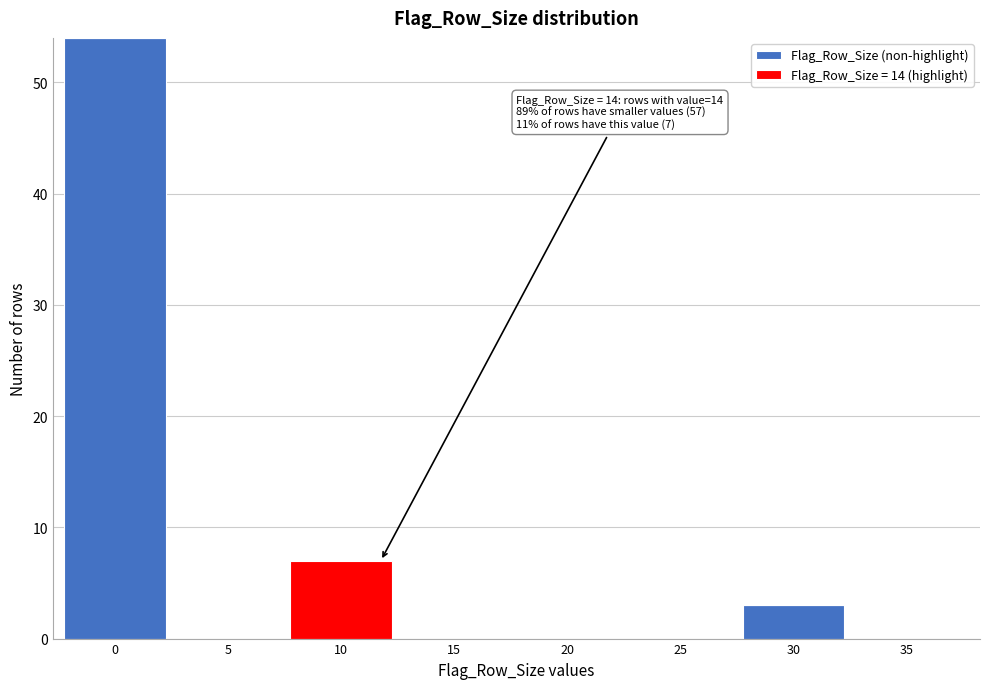

Reading left to right, what are the values for Flag_Row_Size (non-highlight)?

0=54	5=0	10=0	15=0	20=0	25=0	30=3	35=0